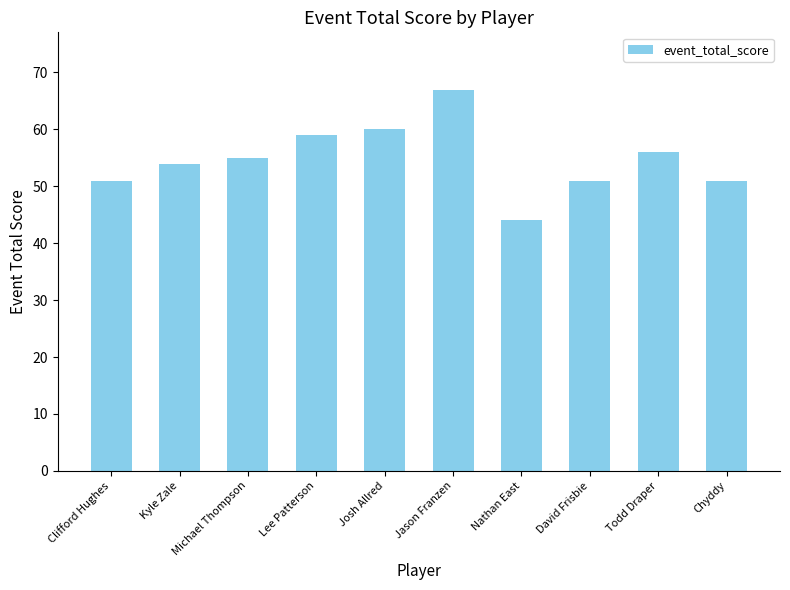

Reading left to right, transcribe all the data shown in this chart.

51	54	55	59	60	67	44	51	56	51